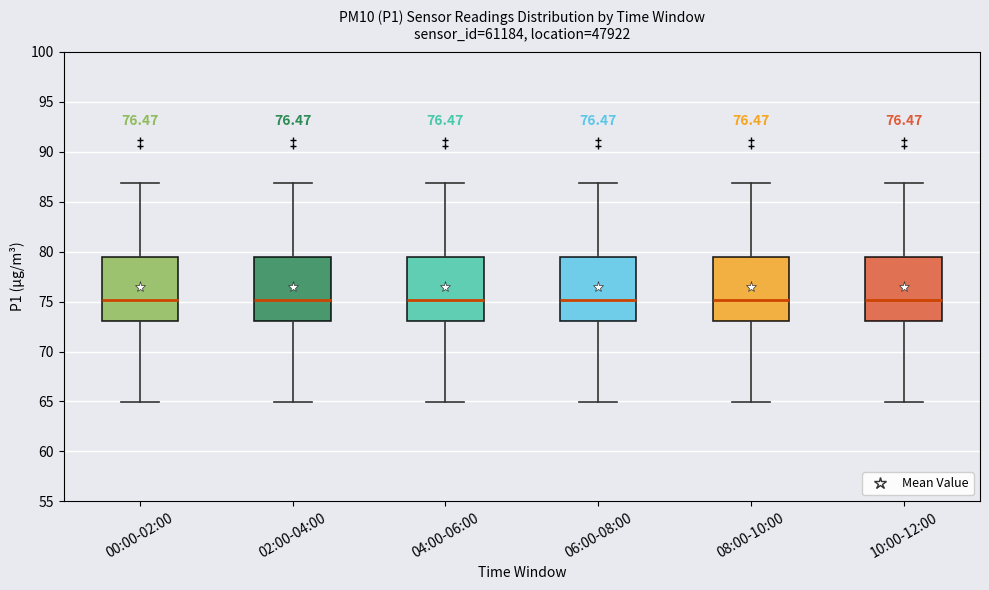

Where is the upper edge of the box for 10:00-12:00 on the y-axis? The values are not printed on the chart, so give them approximately, as read against the axis.

79.5